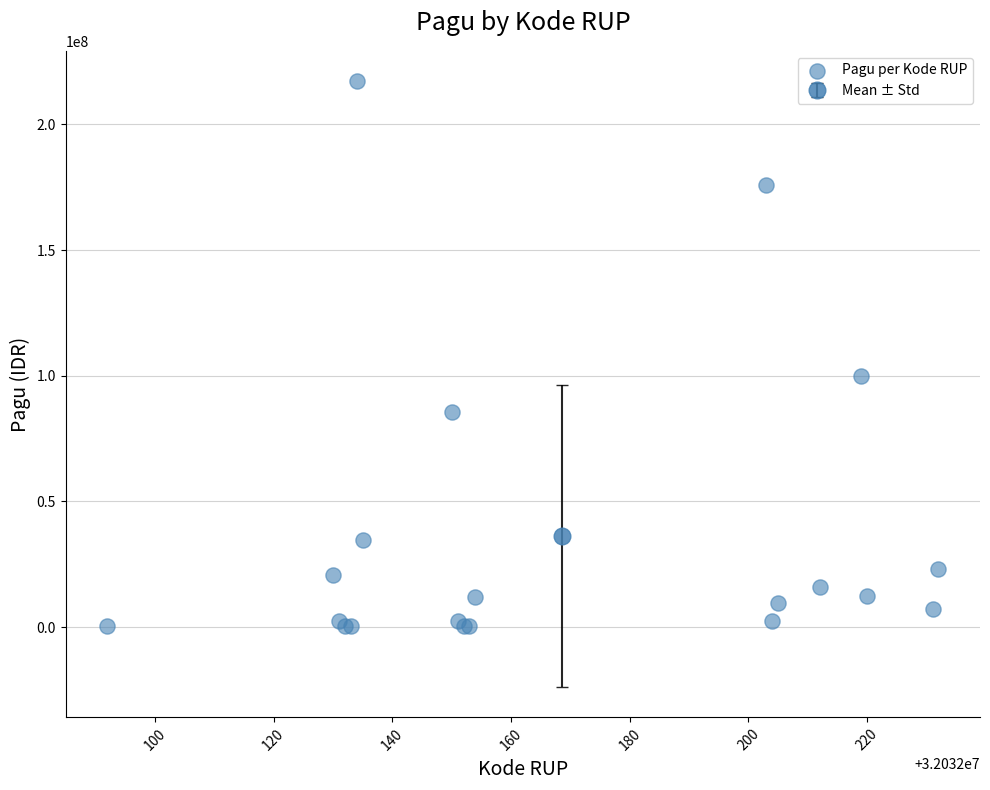

What Y value in the scatter plot is closest to 108800000?

99958000